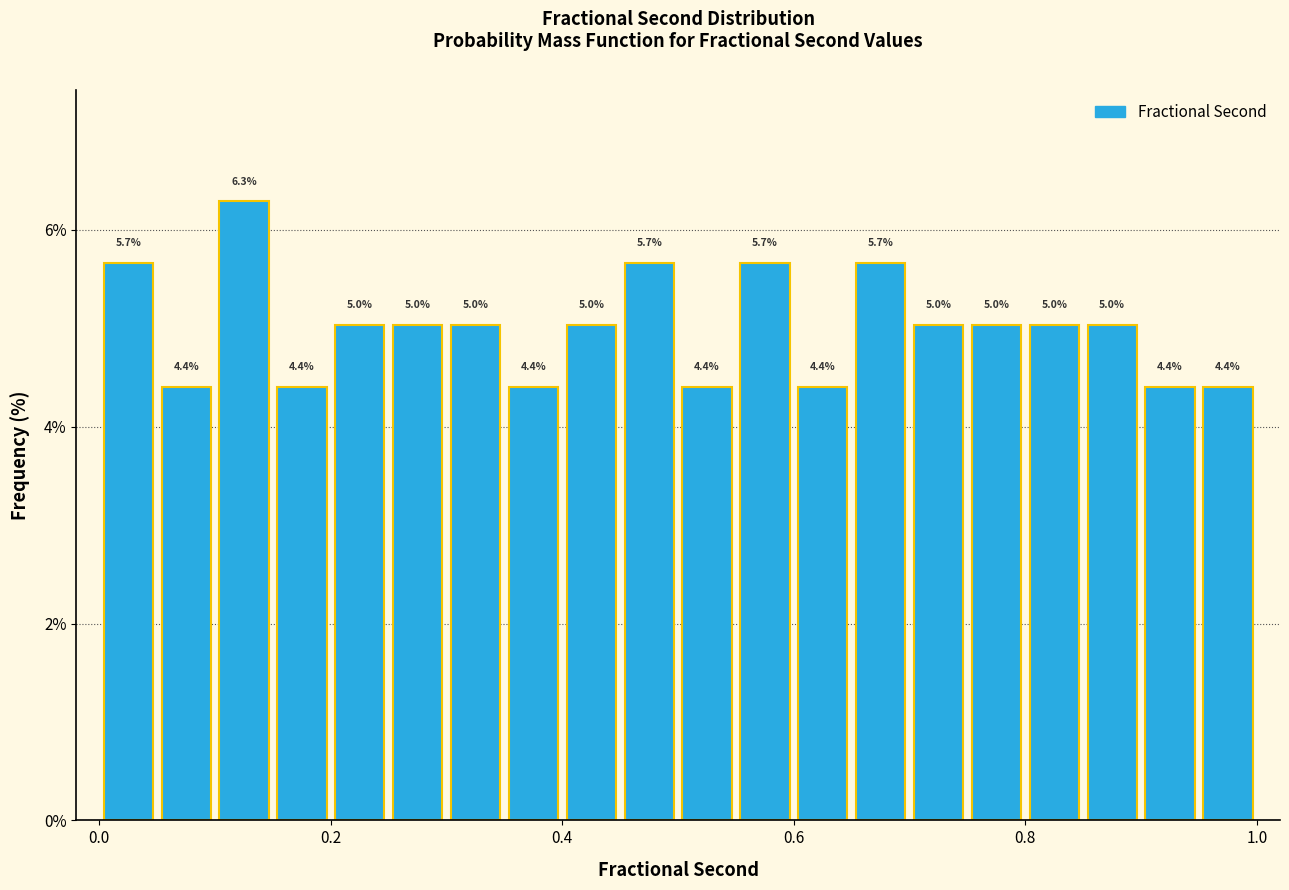

Around what value on the x-axis is the tallest bar? Give the approximate position of its centre, as read against the axis.

0.12